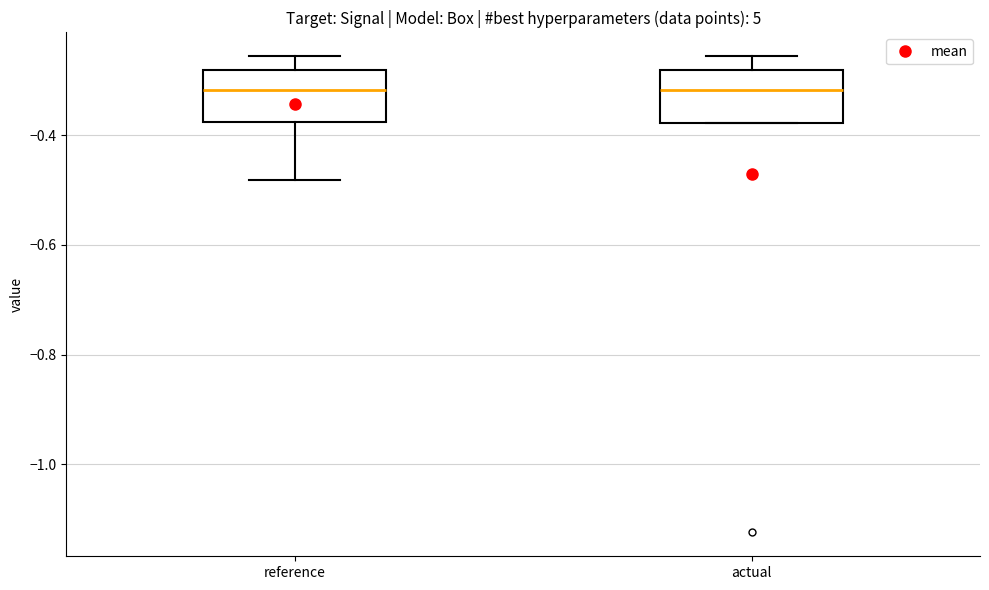

Reading left to right, read every box against the y-axis: the position of its median line, the range the box covers, and the ends of its whiskers. The values are not printed on the chart, so give them approximately, as read against the axis.

reference: median -0.32, box -0.38 to -0.28, whiskers -0.48 to -0.26
actual: median -0.32, box -0.38 to -0.28, whiskers -0.38 to -0.26